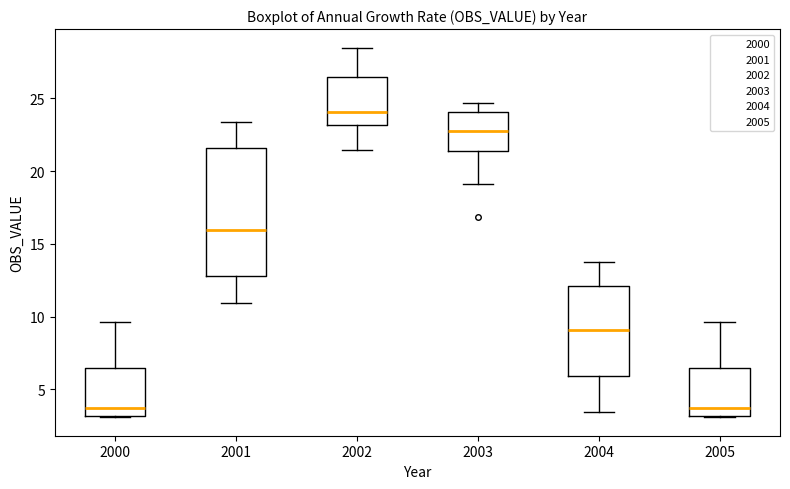

Reading left to right, read every box against the y-axis: the position of its median line, the range the box covers, and the ends of its whiskers. The values are not printed on the chart, so give them approximately, as read against the axis.

2000: median 3.5, box 3.0 to 6.5, whiskers 3.0 to 9.5
2001: median 16.0, box 13.0 to 21.5, whiskers 11.0 to 23.5
2002: median 24.0, box 23.0 to 26.5, whiskers 21.5 to 28.5
2003: median 22.5, box 21.5 to 24.0, whiskers 19.0 to 24.5
2004: median 9.0, box 6.0 to 12.0, whiskers 3.5 to 13.5
2005: median 3.5, box 3.0 to 6.5, whiskers 3.0 to 9.5